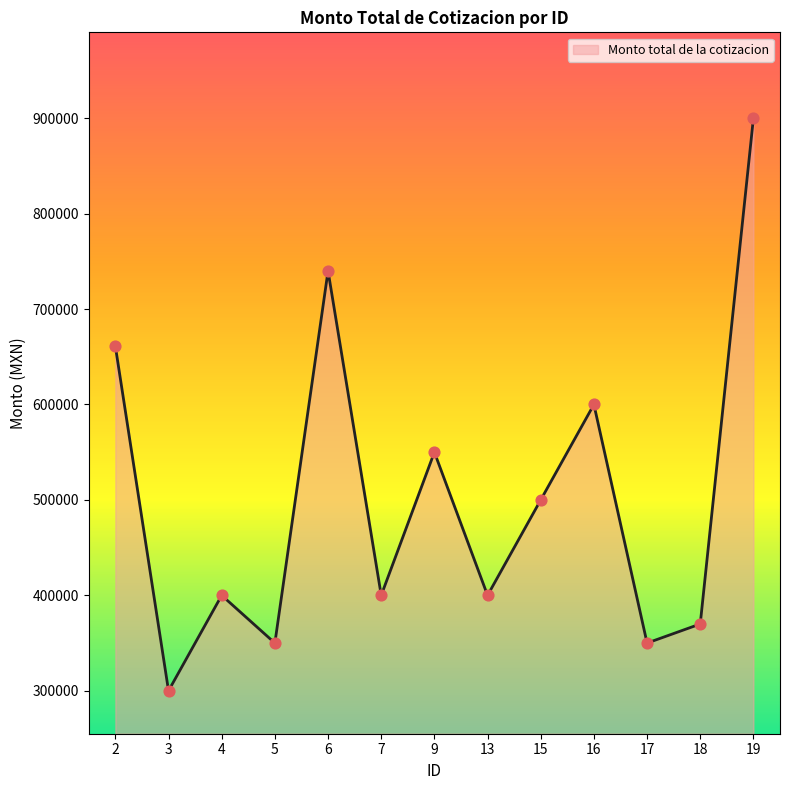

Between 3 and 4, which is larger?

4